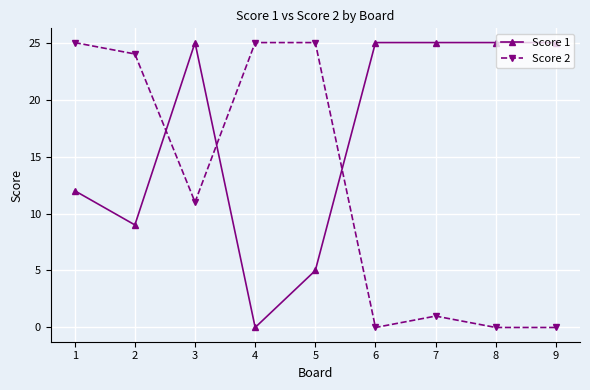

The value of Score 1 at 8 is 13. True or false?

False